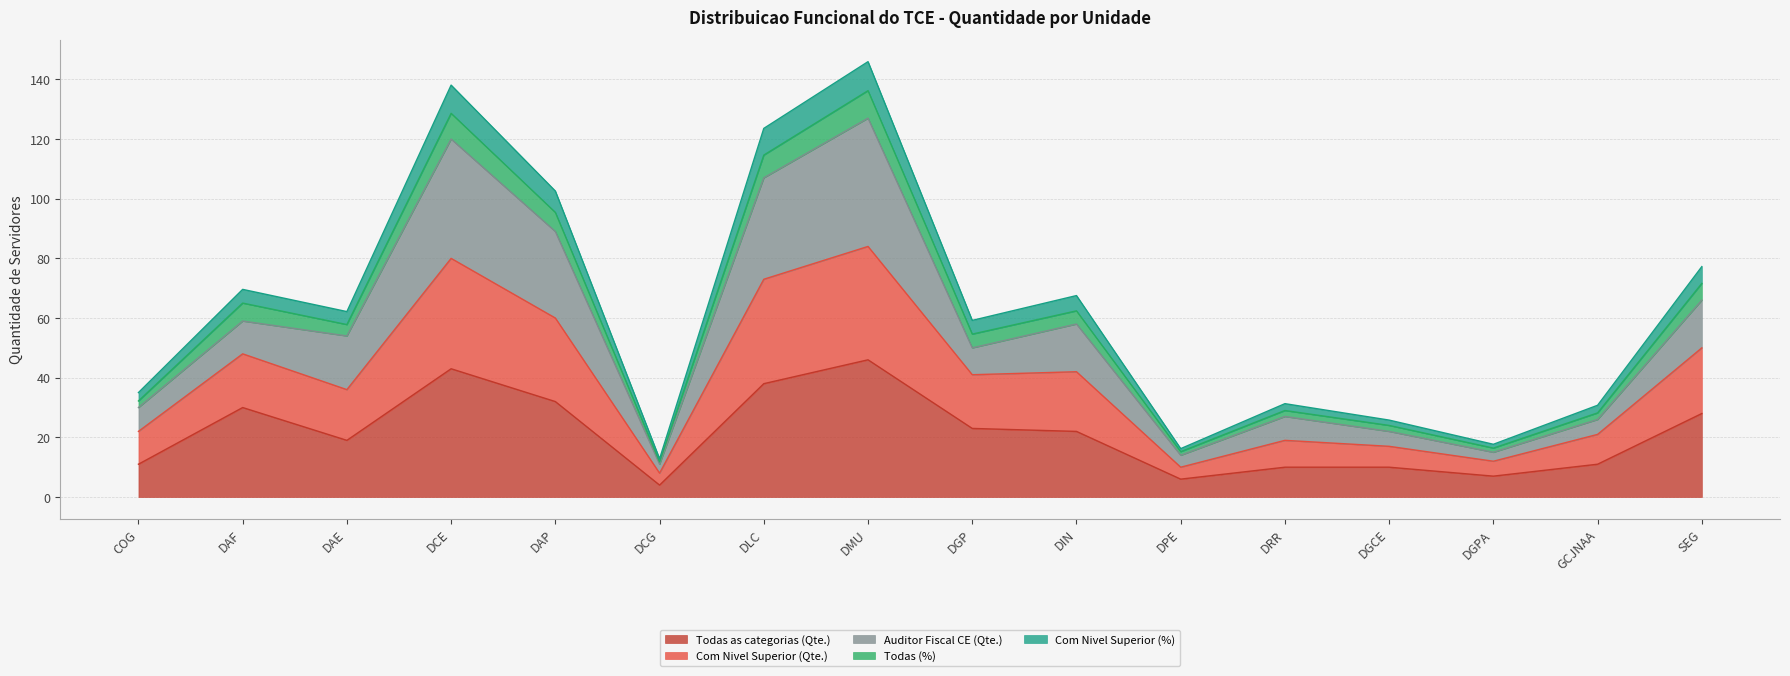

True or false: Todas as categorias (Qte.) has a value of 6.0 at DPE.

True